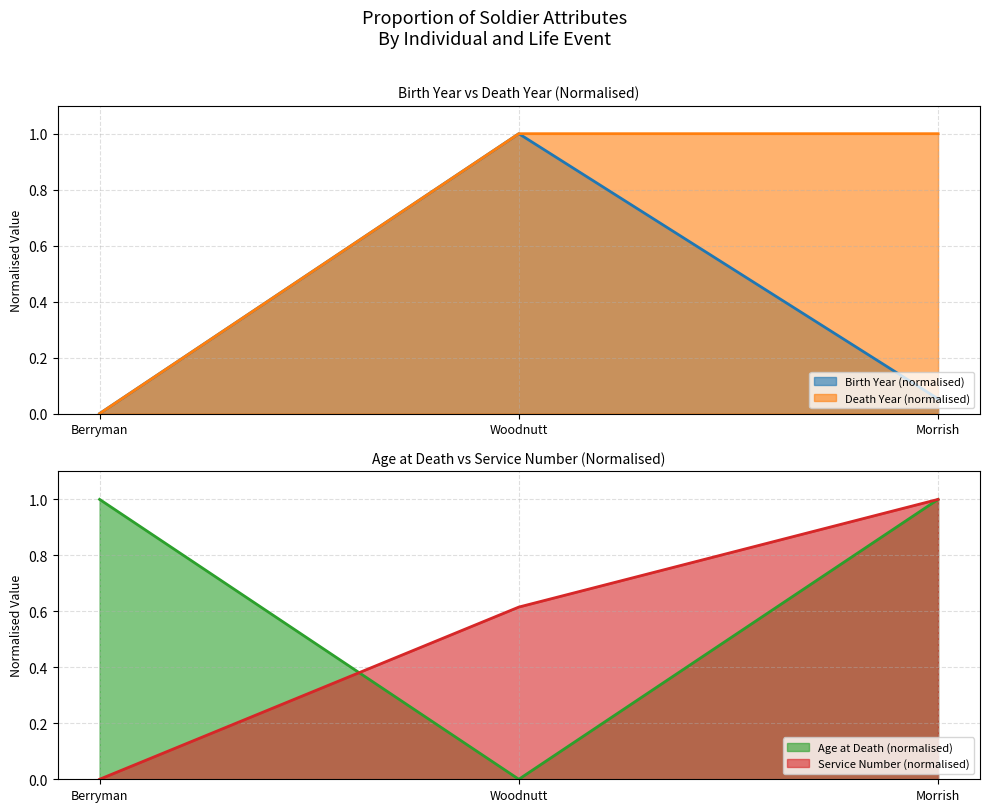

Which series has the widest spread of values?

Birth Year